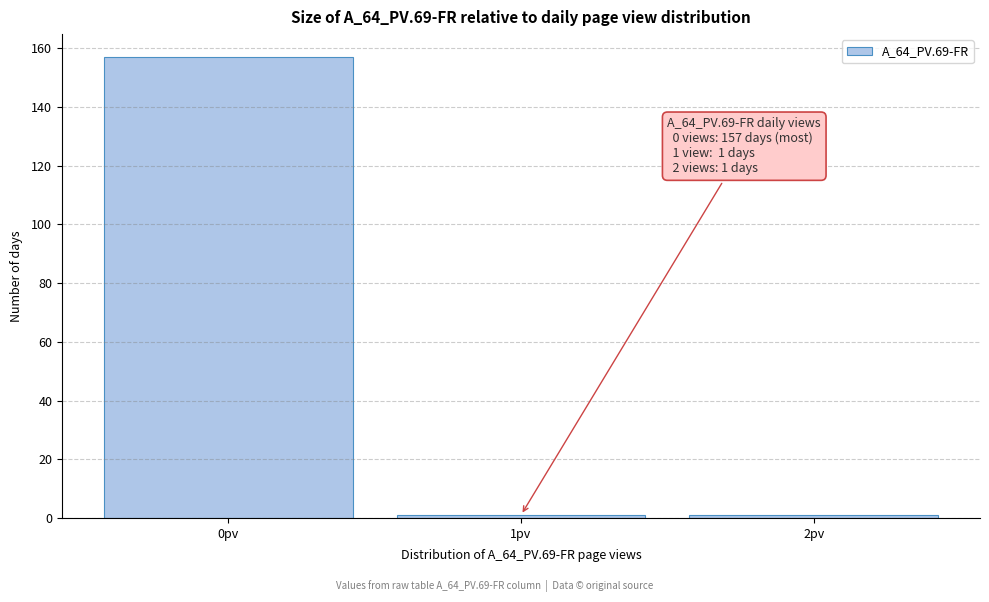

Which range on the x-axis has the tallest bar?

-0.5 to 0.5